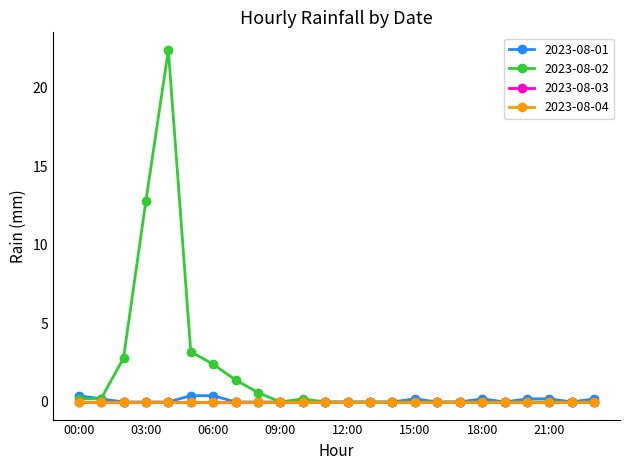

True or false: 2023-08-02 and 2023-08-01 cross at least once.

False